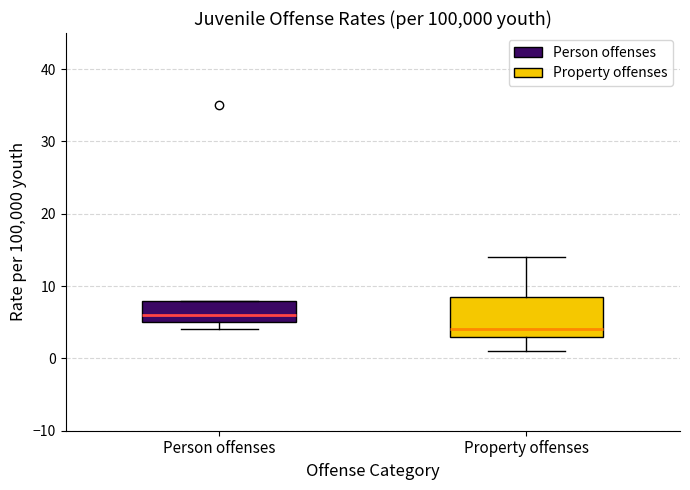

Reading left to right, read every box against the y-axis: the position of its median line, the range the box covers, and the ends of its whiskers. The values are not printed on the chart, so give them approximately, as read against the axis.

Person offenses: median 6, box 5 to 8, whiskers 4 to 8
Property offenses: median 4, box 3 to 9, whiskers 1 to 14